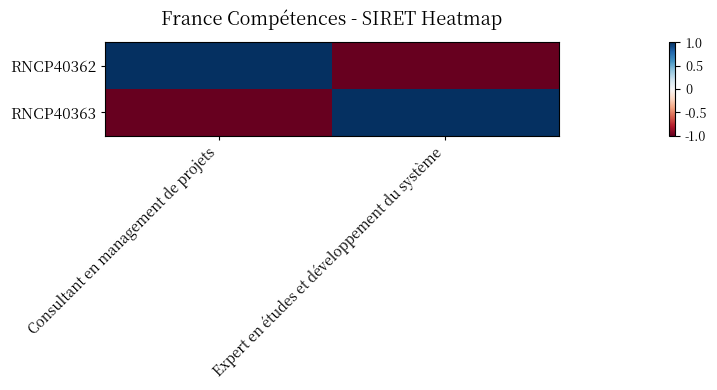

List the series in order of their peak value, highest first.

RNCP40362, RNCP40363